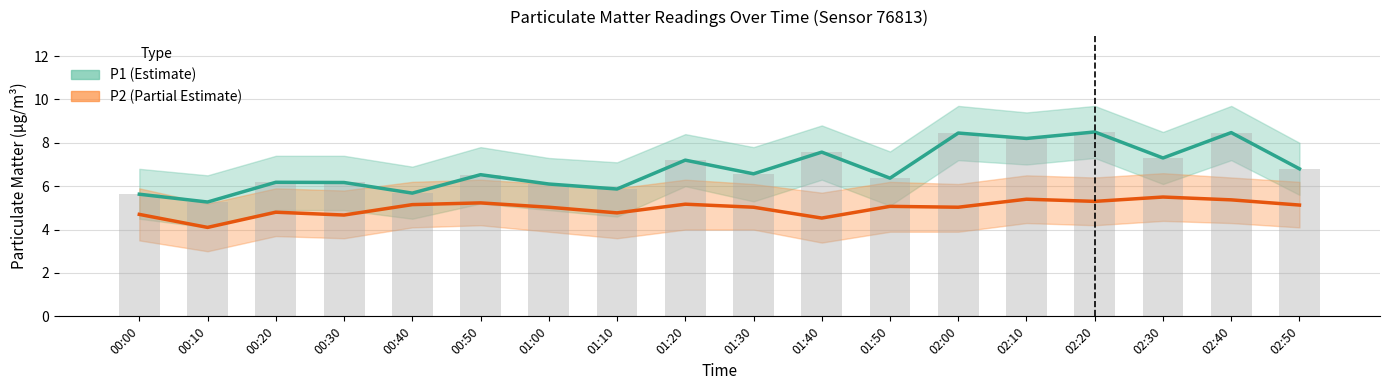

Which label corresponds to the largest value in the chart?

02:20